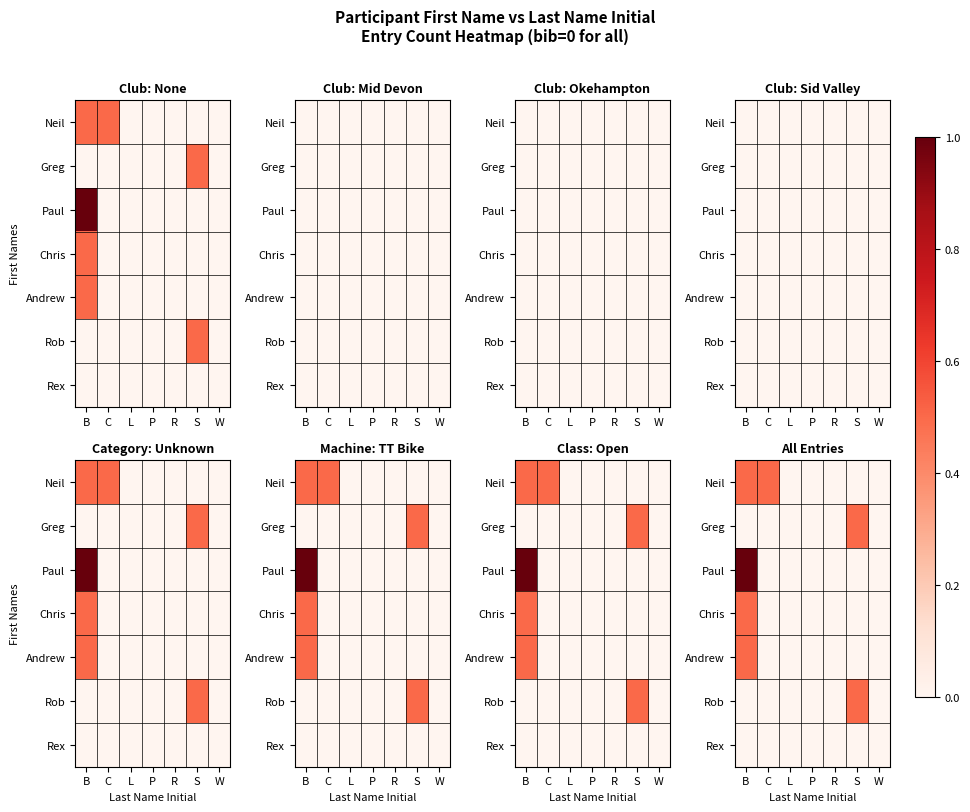

At which label does Chris reach its peak?

B